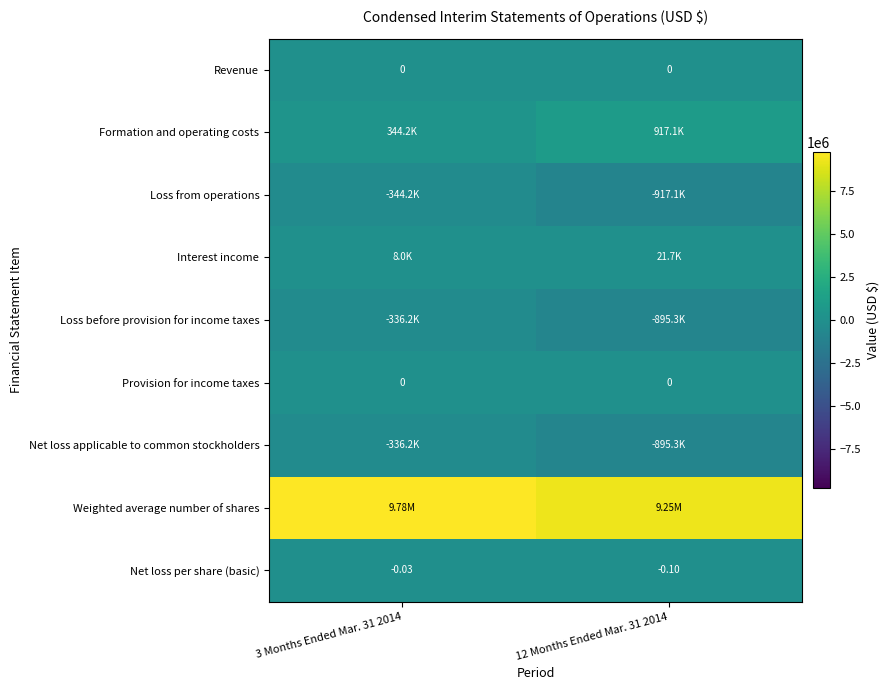

Rank the categories by Net loss per share (basic) value from highest to lowest.

3 Months Ended Mar. 31 2014, 12 Months Ended Mar. 31 2014